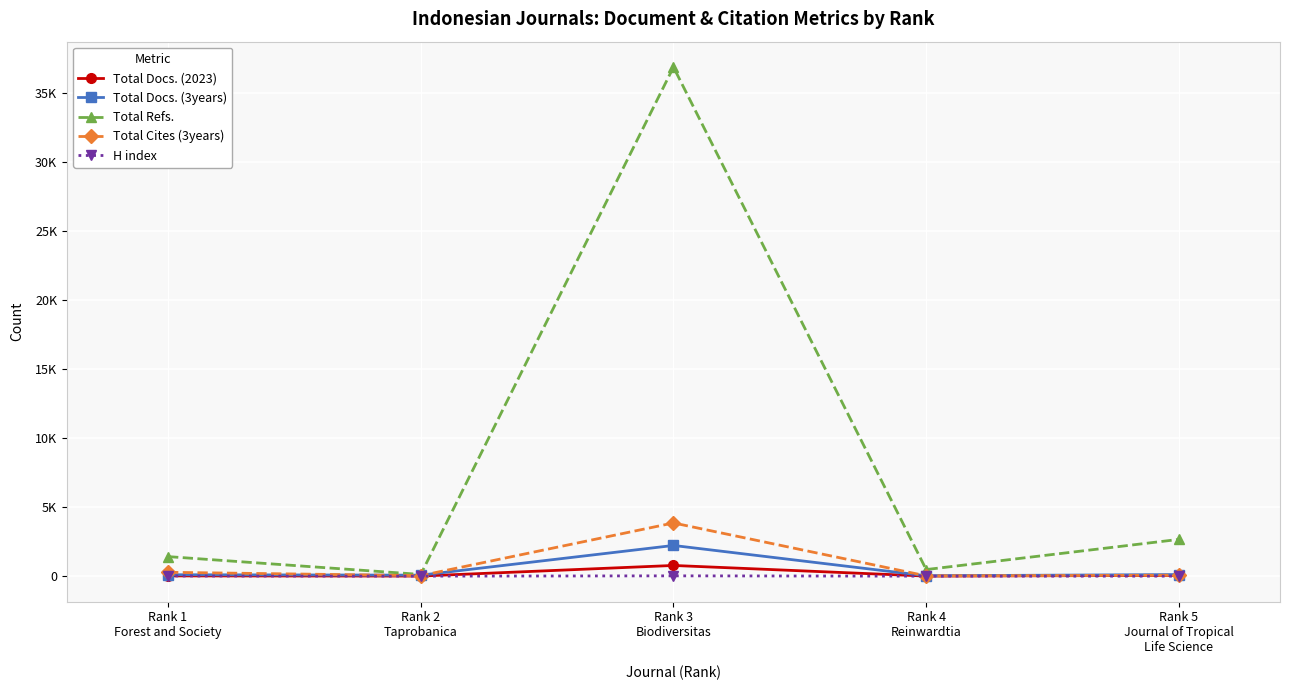

What is the maximum value shown in the chart?

36882